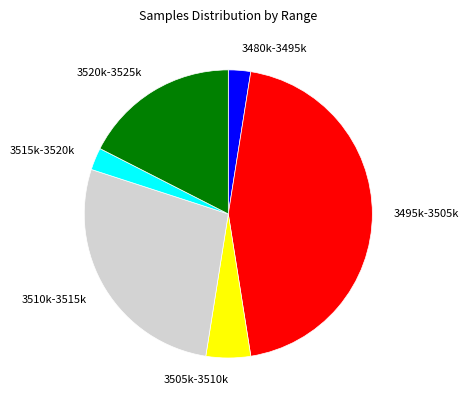

Does any single category account for the majority?

No